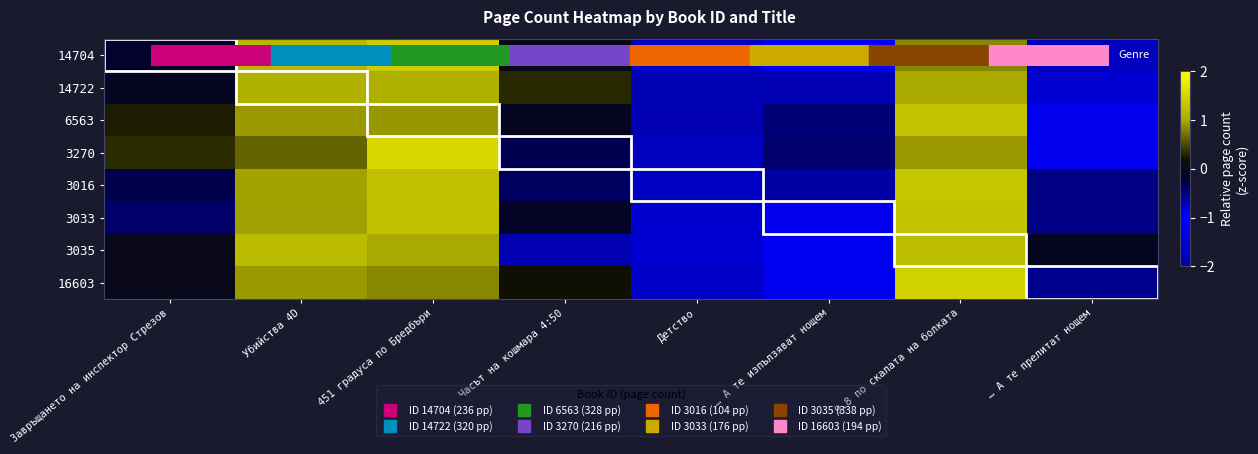

What is the difference between the highest and lowest values at Детство?

0.4